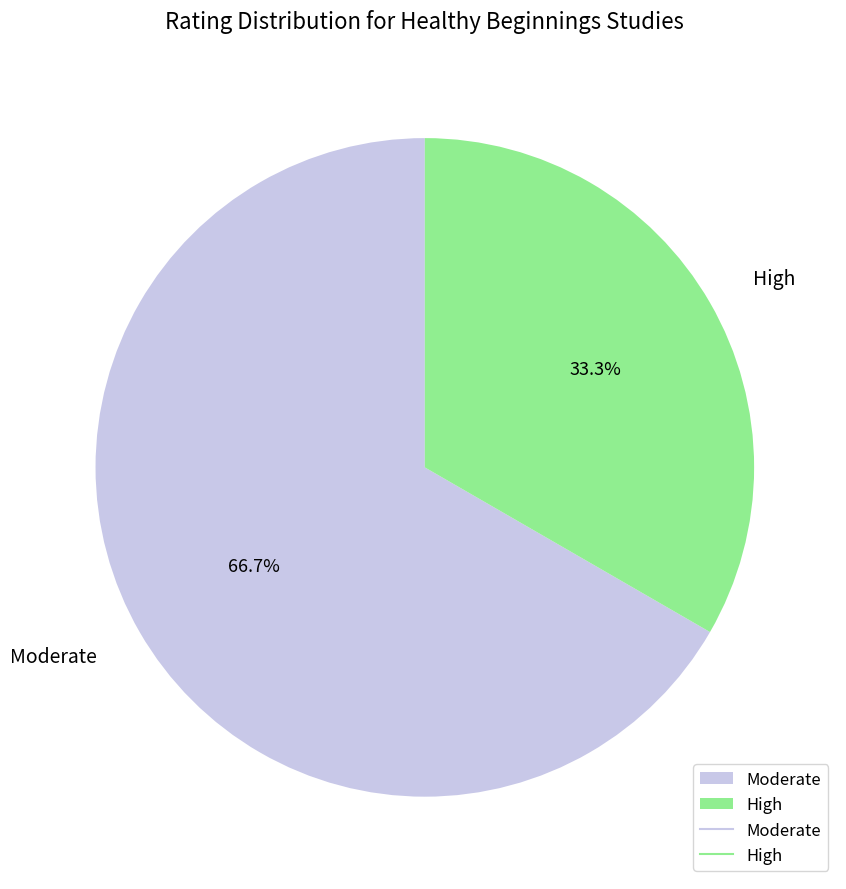

Which category accounts for the majority?

Moderate